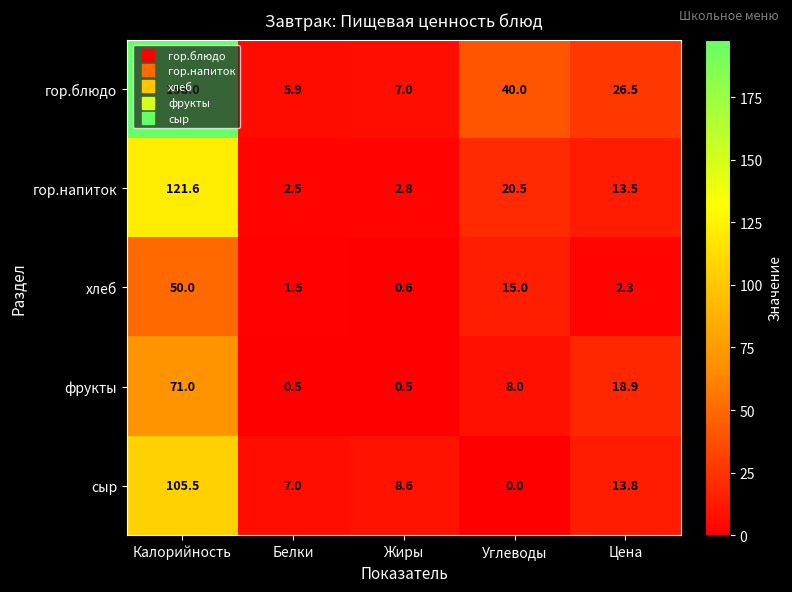

Count the number of categories in the chart.

5